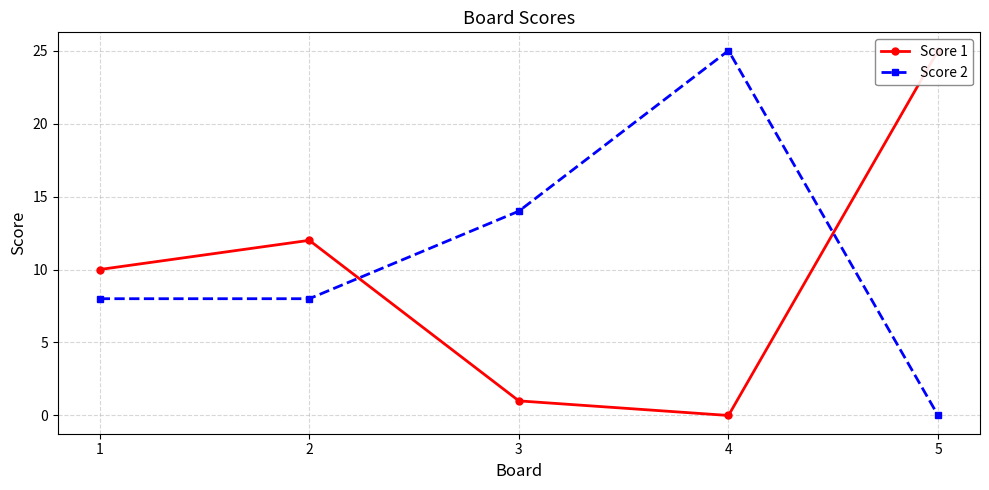

How many data points does each series have?

5